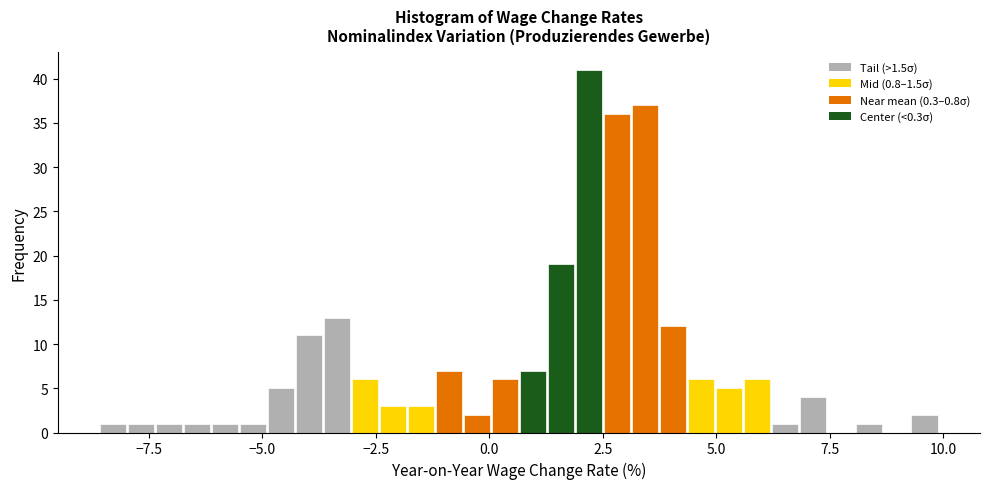

Around what value on the x-axis is the tallest bar? Give the approximate position of its centre, as read against the axis.

2.0